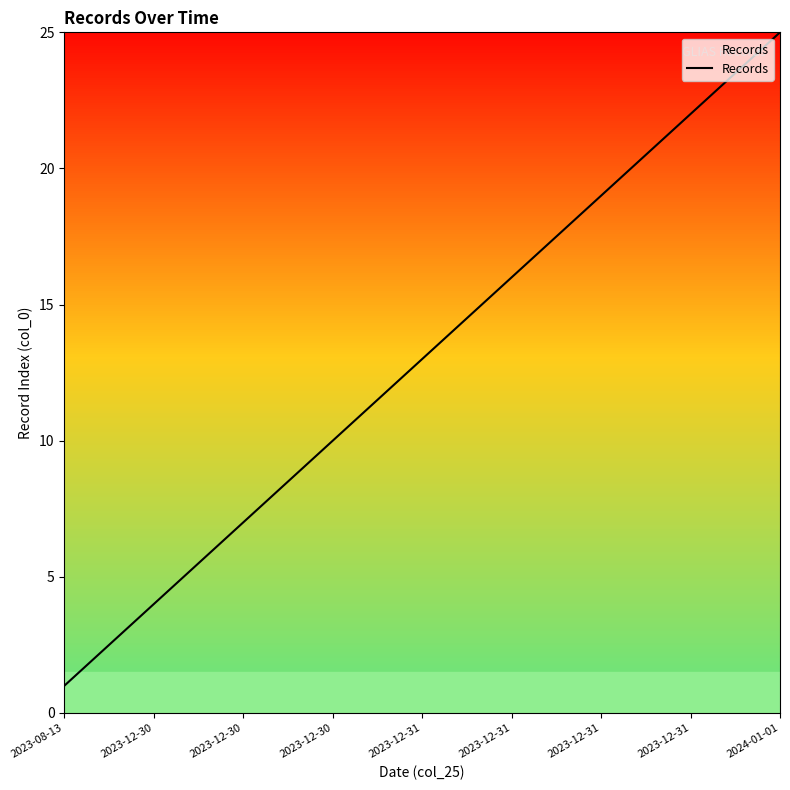

What is the greatest value displayed?

25